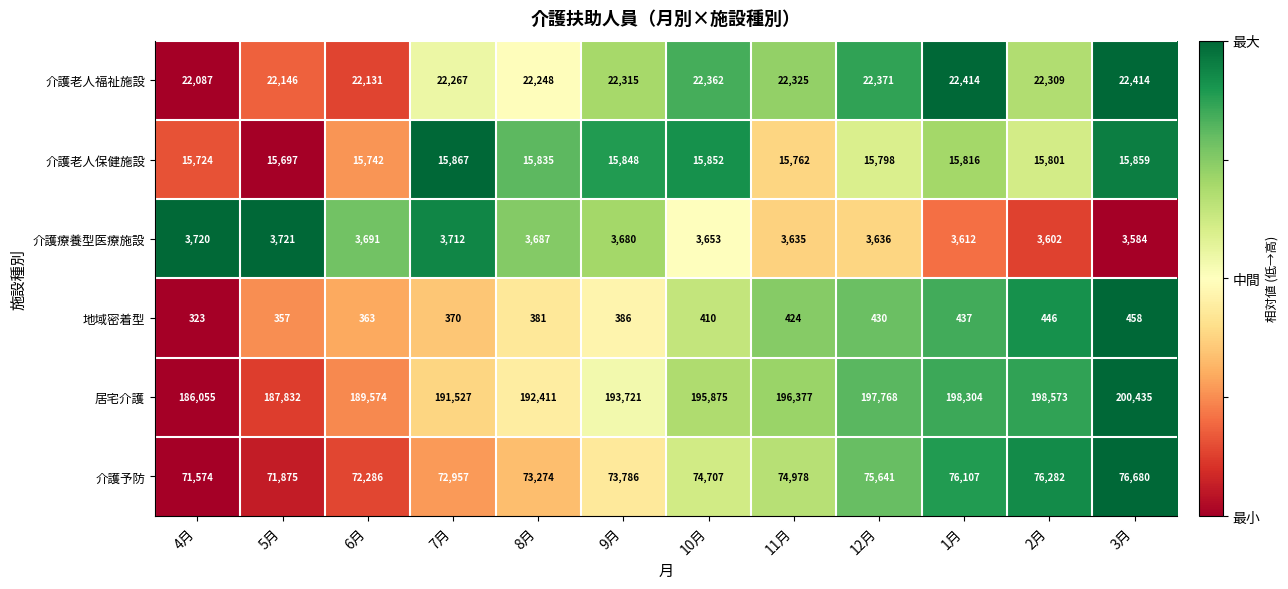

Count the number of data series in this chart.

6